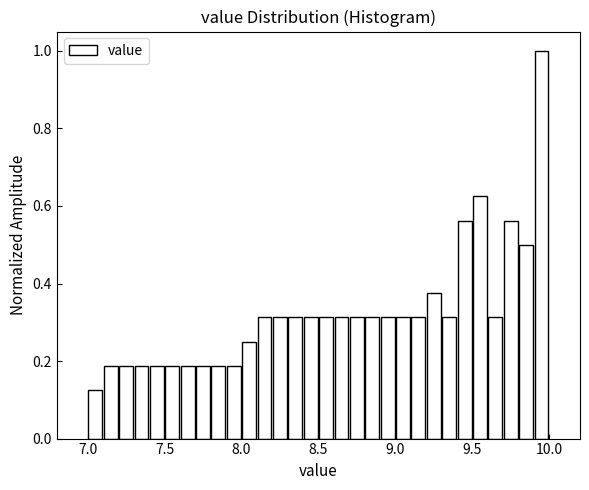

Around what value on the x-axis is the tallest bar? Give the approximate position of its centre, as read against the axis.

9.95